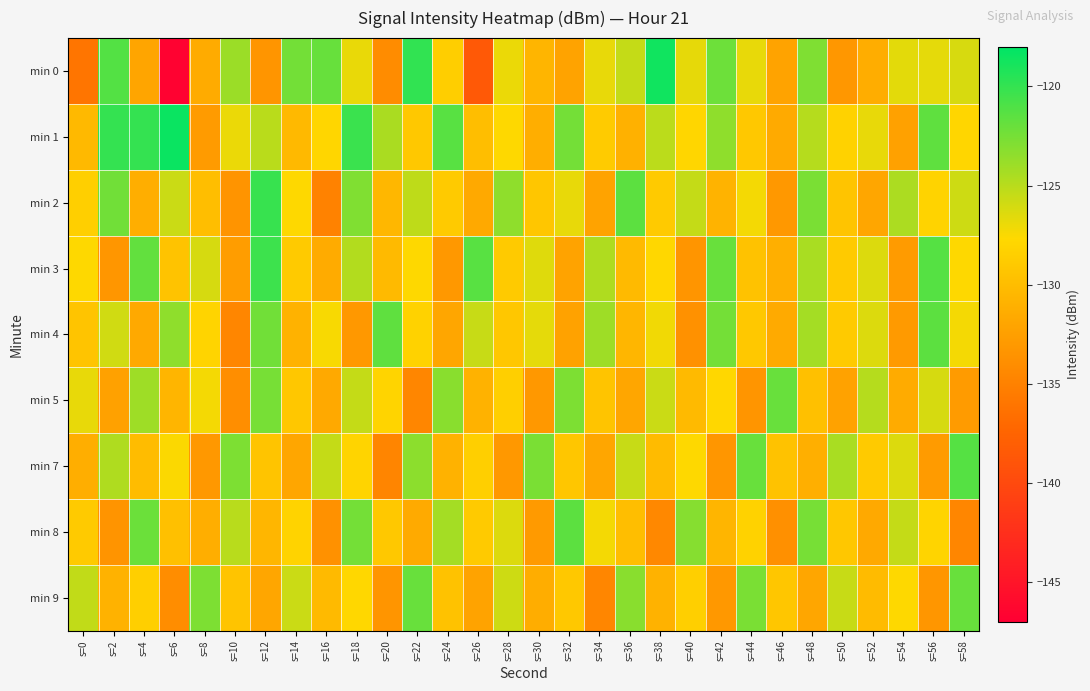

Reading right to left, extract all data points from this chart.

min 0: s=58=-126.2	s=56=-126.7	s=54=-126.6	s=52=-131.3	s=50=-133.1	s=48=-122.8	s=46=-132.2	s=44=-126.8	s=42=-122.2	s=40=-126.7	s=38=-118.6	s=36=-125.4	s=34=-126.8	s=32=-132.1	s=30=-130.6	s=28=-126.9	s=26=-138.5	s=24=-128.5	s=22=-119.9	s=20=-134.1	s=18=-126.9	s=16=-121.9	s=14=-122.4	s=12=-133.3	s=10=-123.9	s=8=-131.5	s=6=-146.7	s=4=-132.0	s=2=-121.2	s=0=-136.0
min 1: s=58=-127.9	s=56=-121.7	s=54=-132.3	s=52=-126.8	s=50=-128.2	s=48=-124.9	s=46=-131.6	s=44=-129.0	s=42=-123.5	s=40=-127.9	s=38=-125.1	s=36=-131.0	s=34=-128.8	s=32=-122.5	s=30=-131.2	s=28=-127.7	s=26=-129.9	s=24=-121.3	s=22=-129.0	s=20=-124.5	s=18=-120.3	s=16=-127.9	s=14=-130.3	s=12=-125.0	s=10=-126.9	s=8=-132.8	s=6=-118.4	s=4=-120.0	s=2=-120.0	s=0=-130.3
min 2: s=58=-125.8	s=56=-128.1	s=54=-124.6	s=52=-131.9	s=50=-129.3	s=48=-122.7	s=46=-133.0	s=44=-127.2	s=42=-130.8	s=40=-125.5	s=38=-128.9	s=36=-121.6	s=34=-132.1	s=32=-126.8	s=30=-129.2	s=28=-123.5	s=26=-131.7	s=24=-128.9	s=22=-125.2	s=20=-130.5	s=18=-122.9	s=16=-135.0	s=14=-127.7	s=12=-120.1	s=10=-133.5	s=8=-129.9	s=6=-125.7	s=4=-131.2	s=2=-122.3	s=0=-128.4
min 3: s=58=-127.7	s=56=-121.2	s=54=-132.8	s=52=-126.3	s=50=-128.9	s=48=-124.5	s=46=-131.1	s=44=-129.6	s=42=-122.0	s=40=-133.3	s=38=-127.8	s=36=-130.2	s=34=-124.7	s=32=-132.1	s=30=-126.5	s=28=-128.9	s=26=-121.3	s=24=-133.0	s=22=-127.7	s=20=-130.2	s=18=-124.8	s=16=-131.5	s=14=-128.9	s=12=-120.3	s=10=-132.7	s=8=-126.1	s=6=-129.5	s=4=-121.8	s=2=-133.2	s=0=-127.7
min 4: s=58=-127.2	s=56=-121.6	s=54=-132.9	s=52=-126.3	s=50=-128.9	s=48=-124.2	s=46=-131.6	s=44=-129.0	s=42=-122.5	s=40=-133.7	s=38=-127.1	s=36=-130.6	s=34=-124.0	s=32=-132.2	s=30=-126.7	s=28=-129.1	s=26=-125.6	s=24=-131.9	s=22=-128.2	s=20=-121.7	s=18=-133.0	s=16=-127.5	s=14=-130.9	s=12=-122.3	s=10=-134.6	s=8=-128.0	s=6=-123.5	s=4=-131.7	s=2=-125.9	s=0=-129.3
min 5: s=58=-132.8	s=56=-126.1	s=54=-131.5	s=52=-124.9	s=50=-132.2	s=48=-129.7	s=46=-122.0	s=44=-133.3	s=42=-127.8	s=40=-130.2	s=38=-125.7	s=36=-131.9	s=34=-129.3	s=32=-122.8	s=30=-133.0	s=28=-128.5	s=26=-130.9	s=24=-123.2	s=22=-134.6	s=20=-128.0	s=18=-125.5	s=16=-131.7	s=14=-129.1	s=12=-122.6	s=10=-133.9	s=8=-127.2	s=6=-130.7	s=4=-124.0	s=2=-132.3	s=0=-126.8
min 7: s=58=-121.2	s=56=-132.8	s=54=-126.3	s=52=-128.9	s=50=-124.5	s=48=-131.1	s=46=-129.6	s=44=-122.0	s=42=-133.2	s=40=-127.7	s=38=-130.1	s=36=-125.6	s=34=-131.9	s=32=-129.2	s=30=-122.7	s=28=-133.0	s=26=-128.5	s=24=-130.9	s=22=-123.3	s=20=-134.7	s=18=-128.0	s=16=-125.5	s=14=-131.9	s=12=-129.3	s=10=-122.8	s=8=-133.1	s=6=-127.6	s=4=-130.0	s=2=-124.7	s=0=-131.2
min 8: s=58=-134.6	s=56=-128.0	s=54=-125.5	s=52=-131.7	s=50=-129.1	s=48=-122.6	s=46=-133.8	s=44=-128.2	s=42=-130.7	s=40=-123.1	s=38=-134.5	s=36=-129.9	s=34=-127.2	s=32=-121.6	s=30=-132.9	s=28=-126.3	s=26=-128.9	s=24=-124.2	s=22=-131.6	s=20=-129.0	s=18=-122.5	s=16=-133.7	s=14=-128.1	s=12=-130.6	s=10=-125.0	s=8=-131.2	s=6=-129.7	s=4=-122.1	s=2=-133.5	s=0=-128.9
min 9: s=58=-122.0	s=56=-133.2	s=54=-127.7	s=52=-130.1	s=50=-125.6	s=48=-131.9	s=46=-129.2	s=44=-122.7	s=42=-133.0	s=40=-128.5	s=38=-130.9	s=36=-123.2	s=34=-134.6	s=32=-129.0	s=30=-131.3	s=28=-125.8	s=26=-132.1	s=24=-129.6	s=22=-122.0	s=20=-133.3	s=18=-127.8	s=16=-130.2	s=14=-125.7	s=12=-131.9	s=10=-129.3	s=8=-122.8	s=6=-134.0	s=4=-128.5	s=2=-130.9	s=0=-125.3